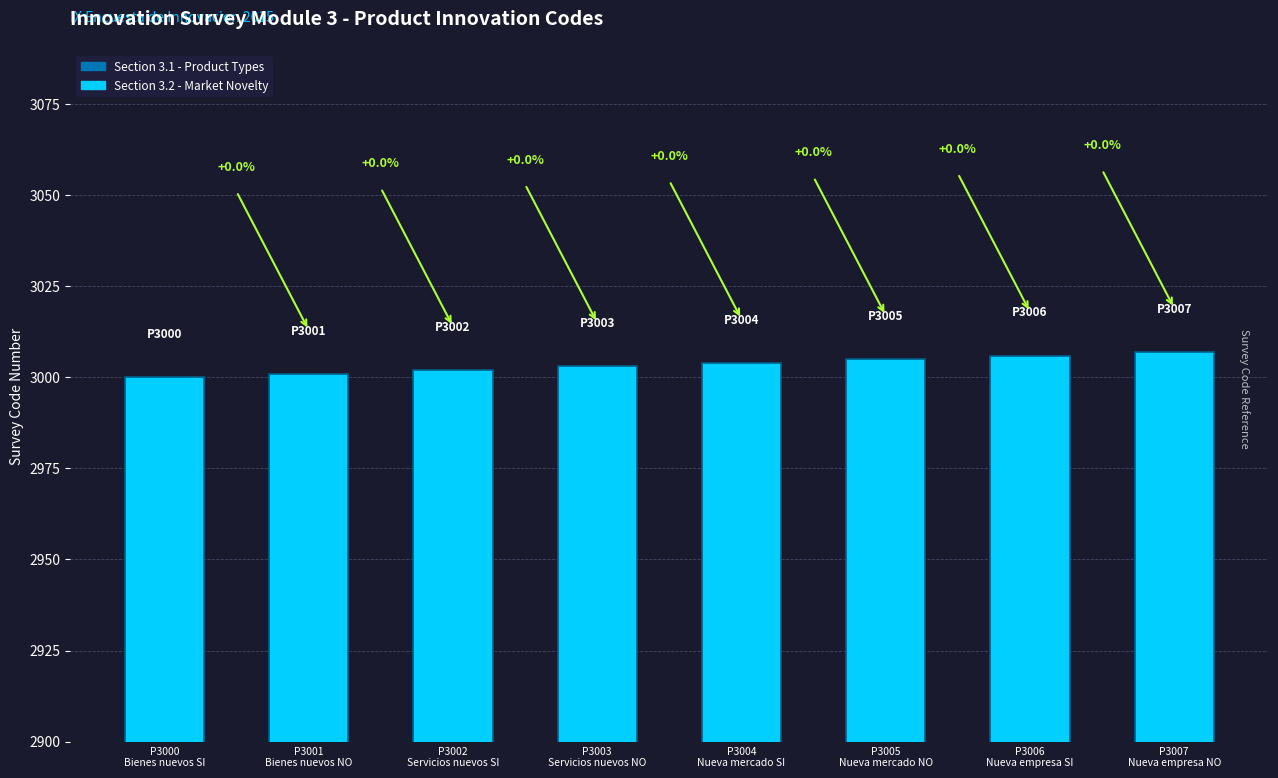

Rank the categories by value from highest to lowest.

P3007
Nueva empresa NO, P3006
Nueva empresa SI, P3005
Nueva mercado NO, P3004
Nueva mercado SI, P3003
Servicios nuevos NO, P3002
Servicios nuevos SI, P3001
Bienes nuevos NO, P3000
Bienes nuevos SI